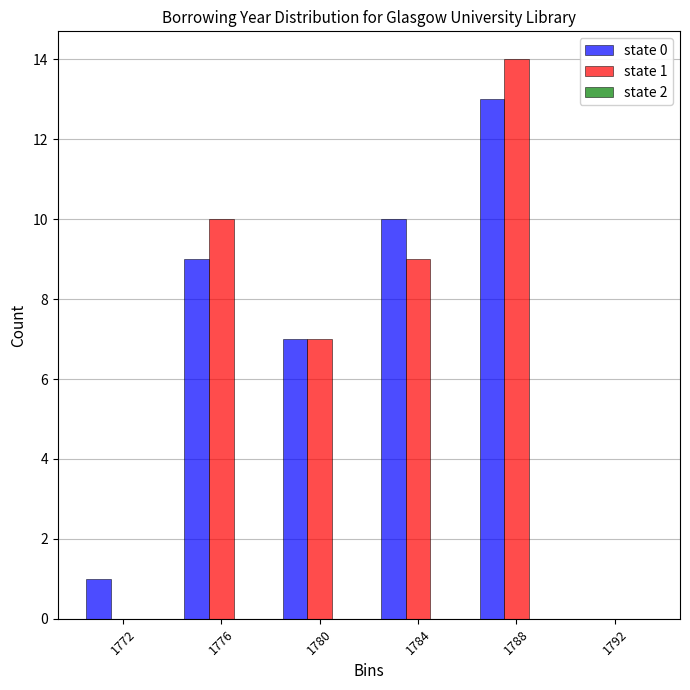

At which category does the chart reach its peak across all series?

1788